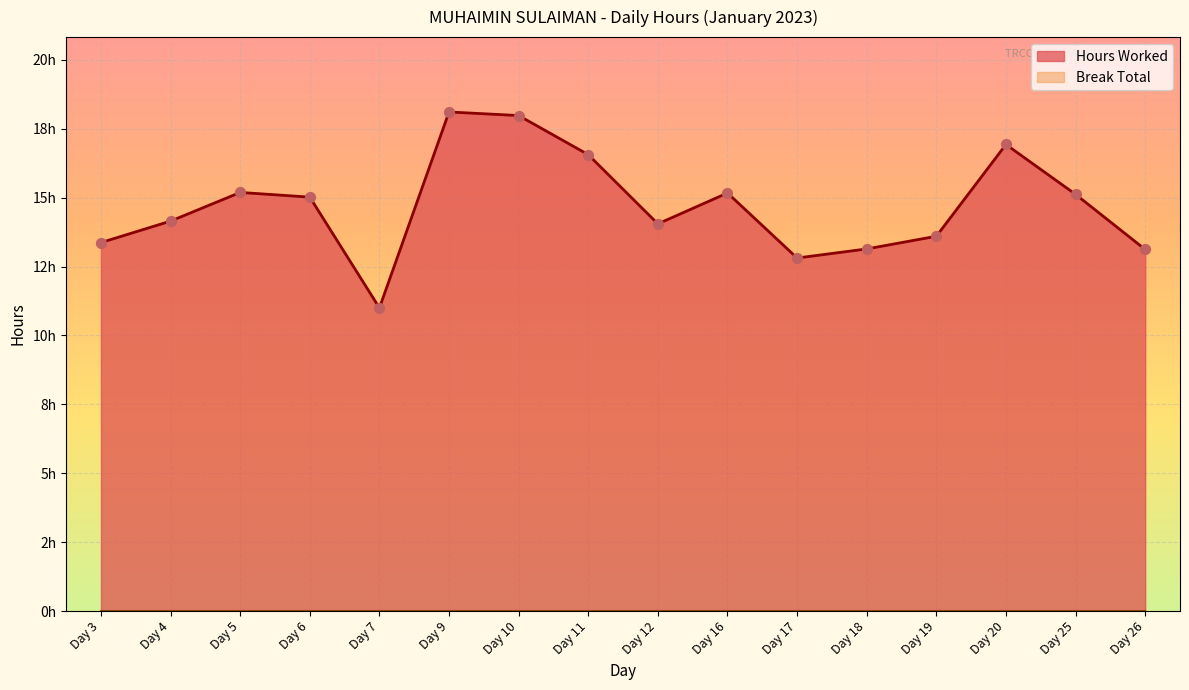

What is the change in value from Day 10 to Day 18?

-4.8